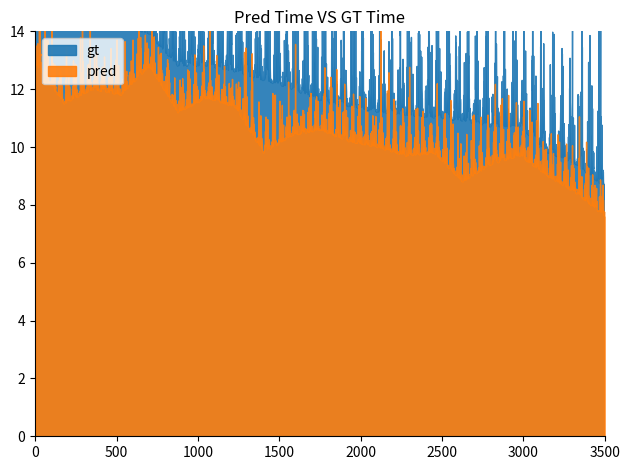

Which series has the widest spread of values?

gt